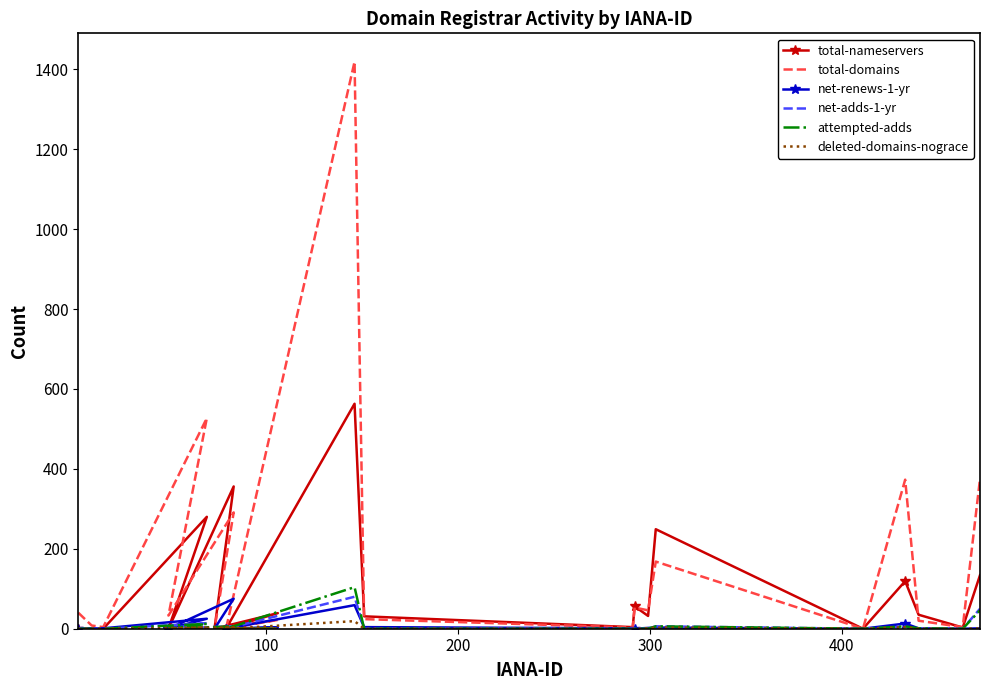

In total-domains, how many points are lower than both neighbors (excluding endpoints)?

8